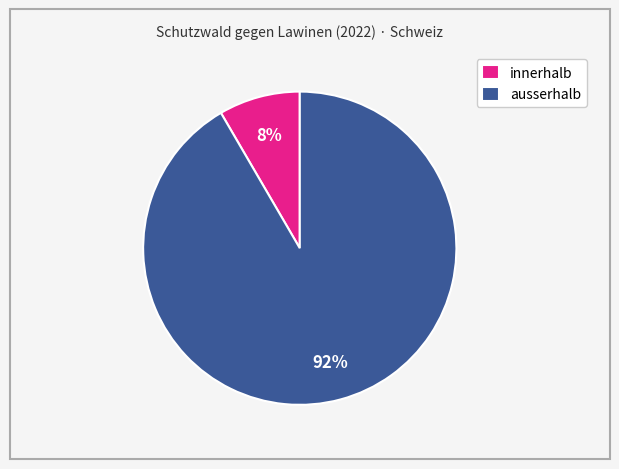

Is ausserhalb the majority of the pie?

Yes